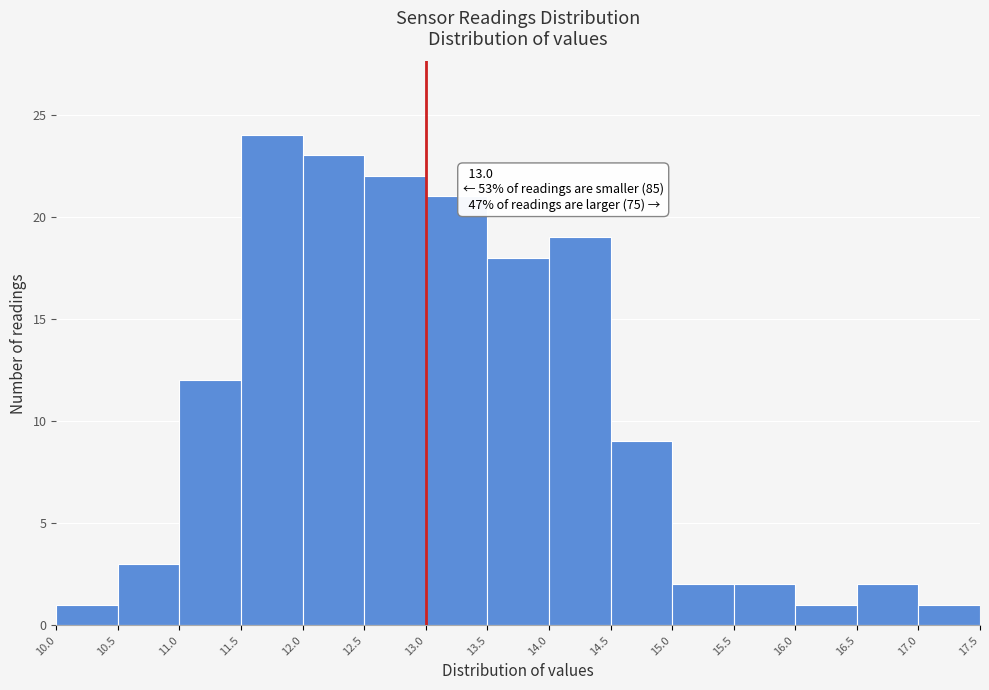

Over which range of the x-axis is the bar tallest?

11.5 to 12.0